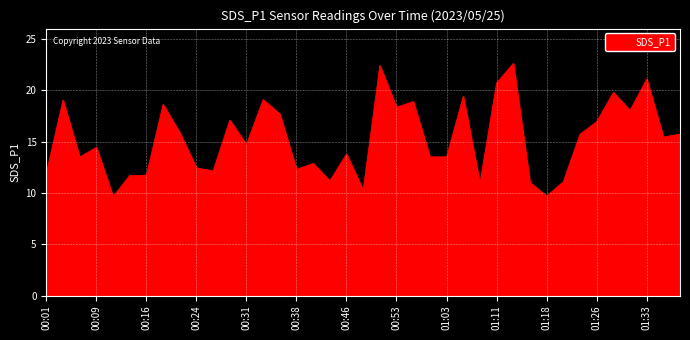

Does the chart display data point markers on the line(s)?

No